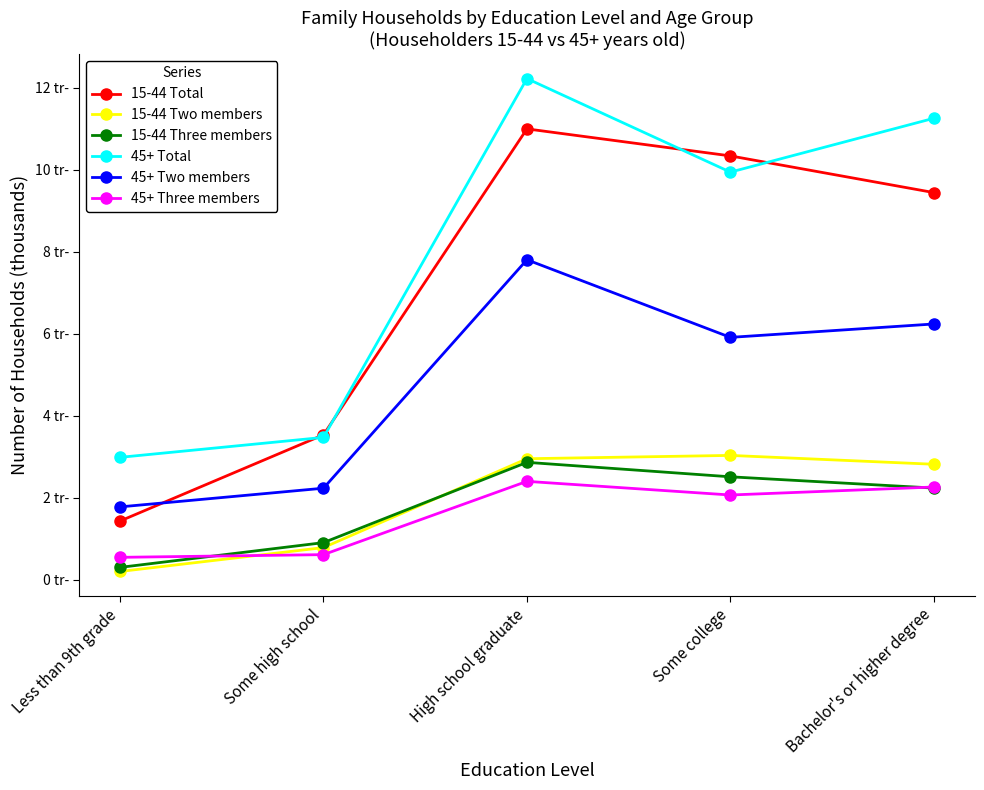

What is the difference between the maximum and minimum values in the 15-44 Total series?

9568